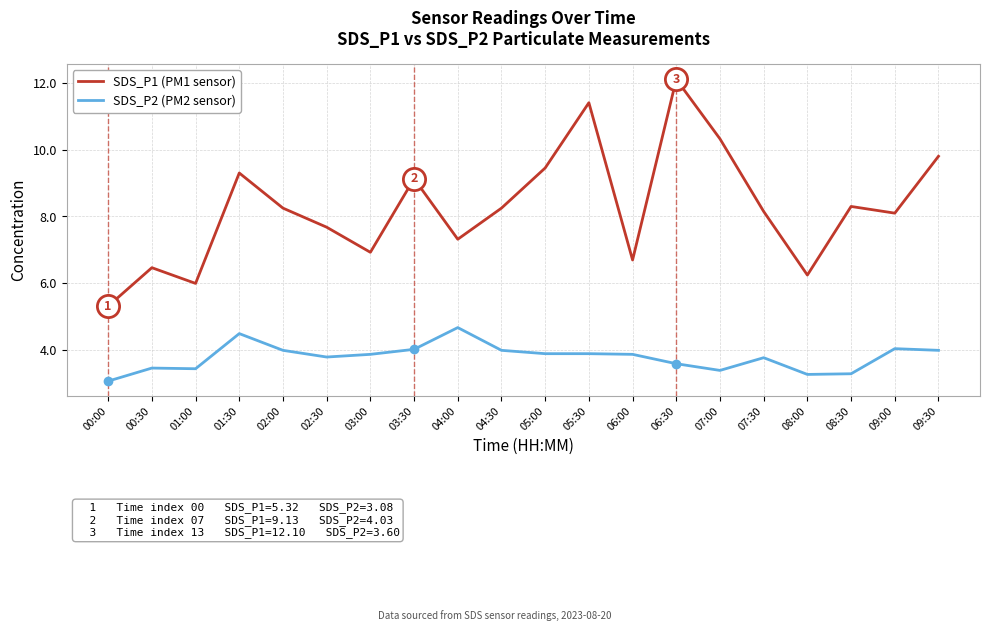

What is the difference between the SDS_P1 (PM1 sensor) values at 00:00 and 06:00?

1.4